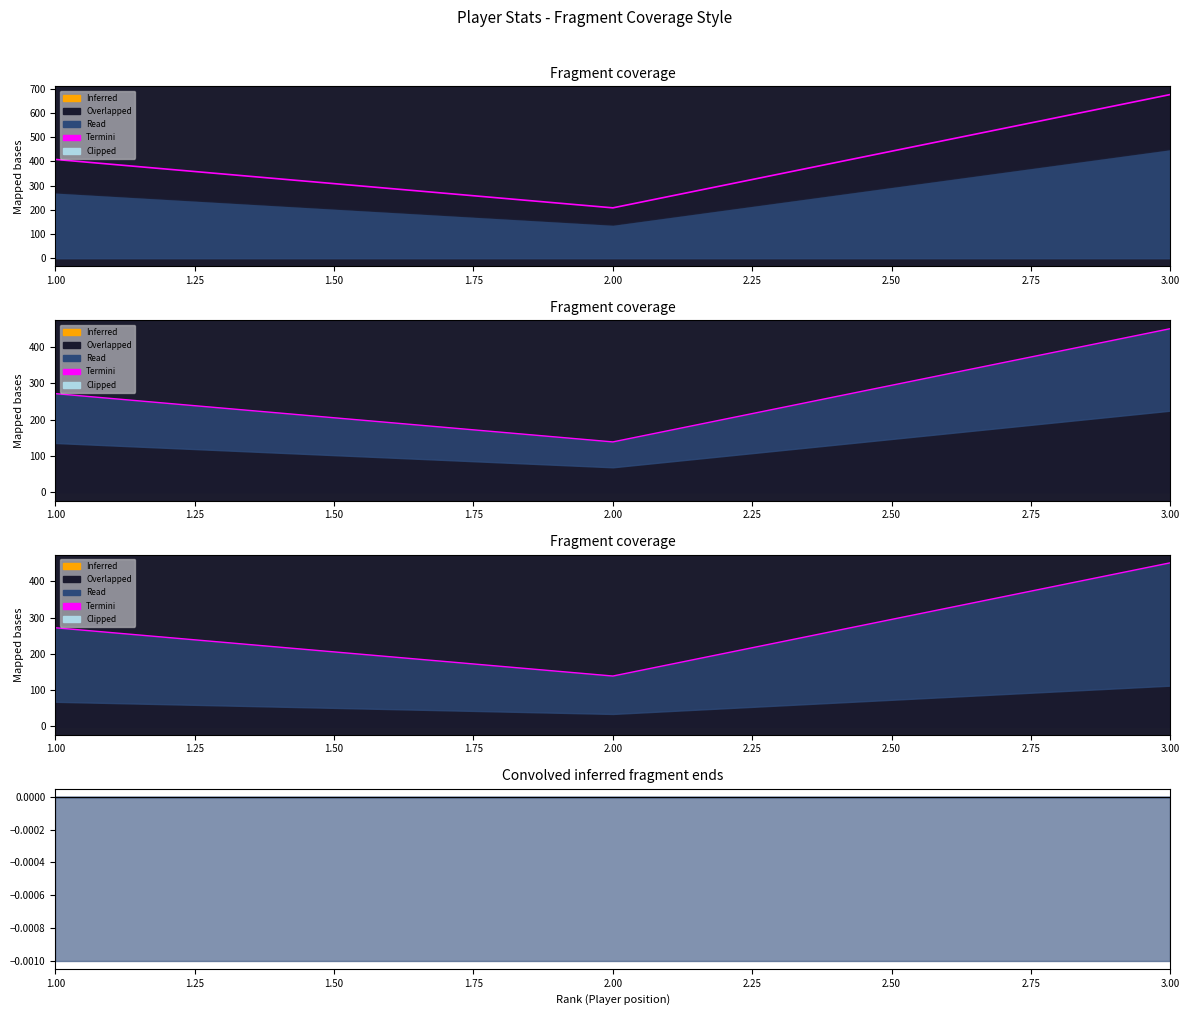

How many data points are above 272?

1